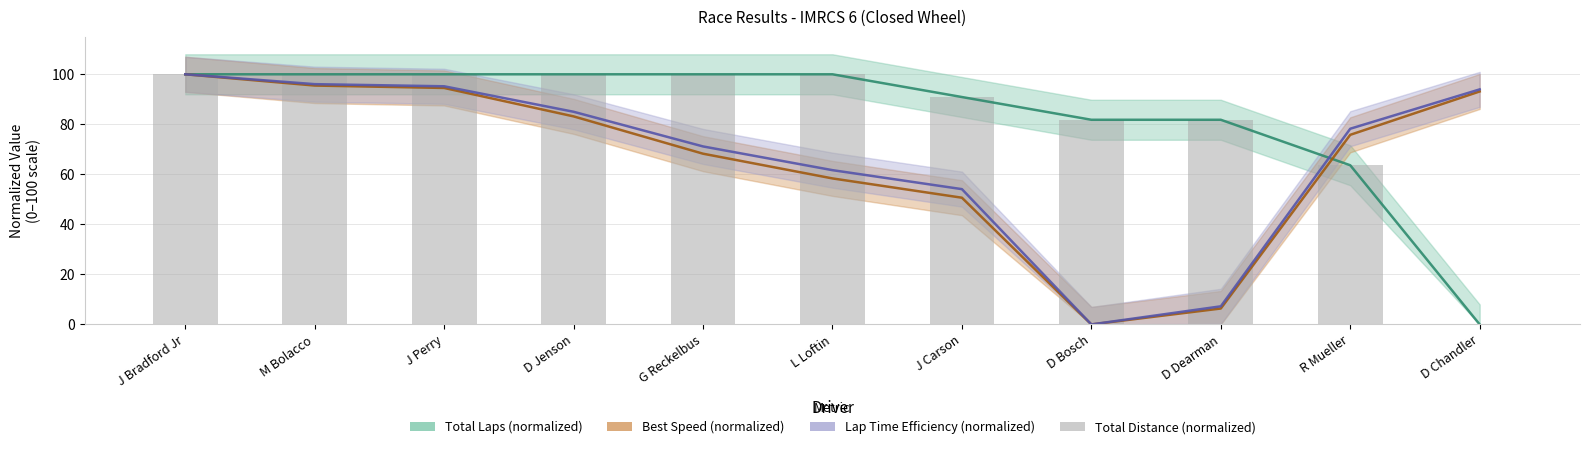

Reading left to right, what are all the values shown in this chart?

Total Laps (normalized): J Bradford Jr=100.0	M Bolacco=100.0	J Perry=100.0	D Jenson=100.0	G Reckelbus=100.0	L Loftin=100.0	J Carson=90.9	D Bosch=81.8	D Dearman=81.8	R Mueller=63.6	D Chandler=0.0
Best Speed (normalized): J Bradford Jr=100.0	M Bolacco=95.5	J Perry=94.5	D Jenson=83.2	G Reckelbus=68.3	L Loftin=58.4	J Carson=50.7	D Bosch=0.0	D Dearman=6.4	R Mueller=75.8	D Chandler=93.1
Lap Time Efficiency (normalized): J Bradford Jr=100.0	M Bolacco=96.1	J Perry=95.2	D Jenson=85.0	G Reckelbus=71.2	L Loftin=61.7	J Carson=54.1	D Bosch=0.0	D Dearman=7.2	R Mueller=78.2	D Chandler=94.0
Total Distance (normalized): J Bradford Jr=100.0	M Bolacco=100.0	J Perry=100.0	D Jenson=100.0	G Reckelbus=100.0	L Loftin=100.0	J Carson=90.9	D Bosch=81.8	D Dearman=81.8	R Mueller=63.6	D Chandler=0.0